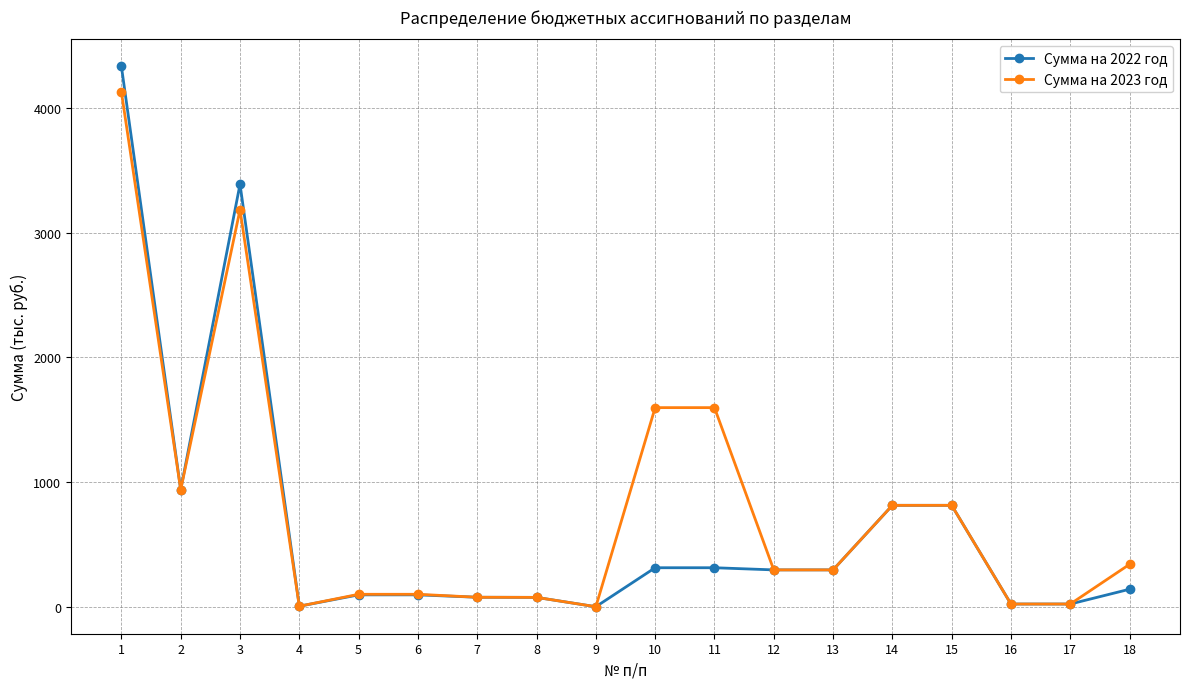

Which series has the largest range (max minus min)?

Сумма на 2022 год